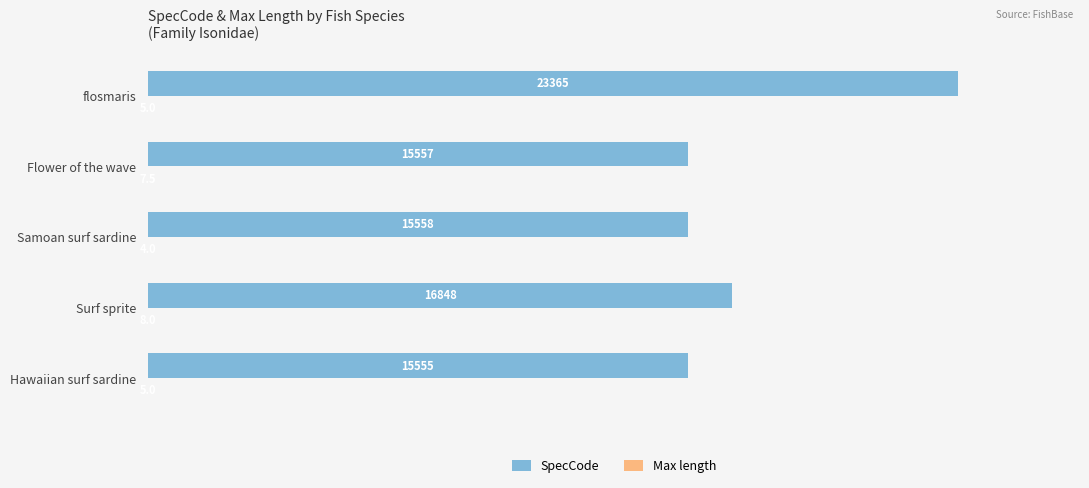

Where is SpecCode nearest to the value 19460?

Surf sprite